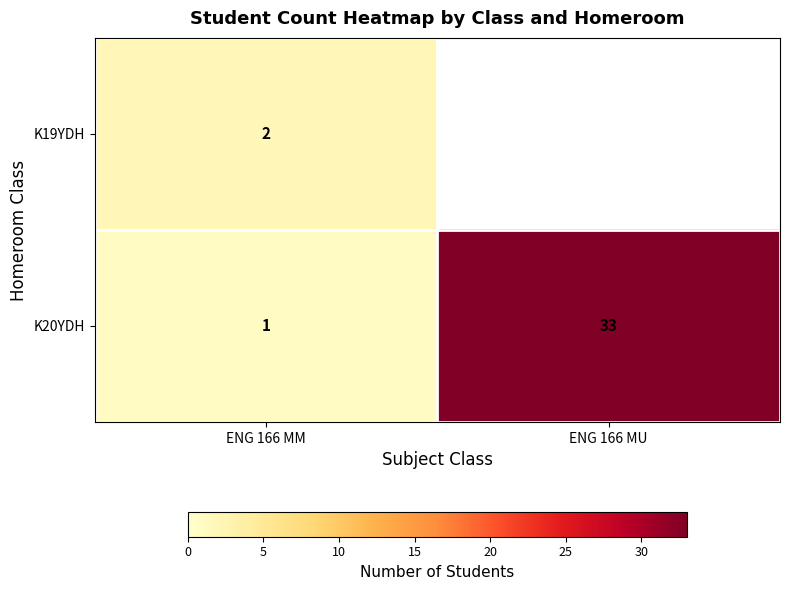

True or false: K19YDH has a value of 1.1 at ENG 166 MM.

False